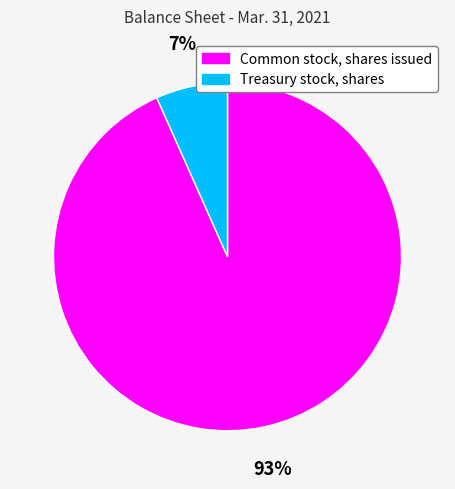

To the nearest percent, what is the combined percentage of Treasury stock, shares and Common stock, shares issued?

100%